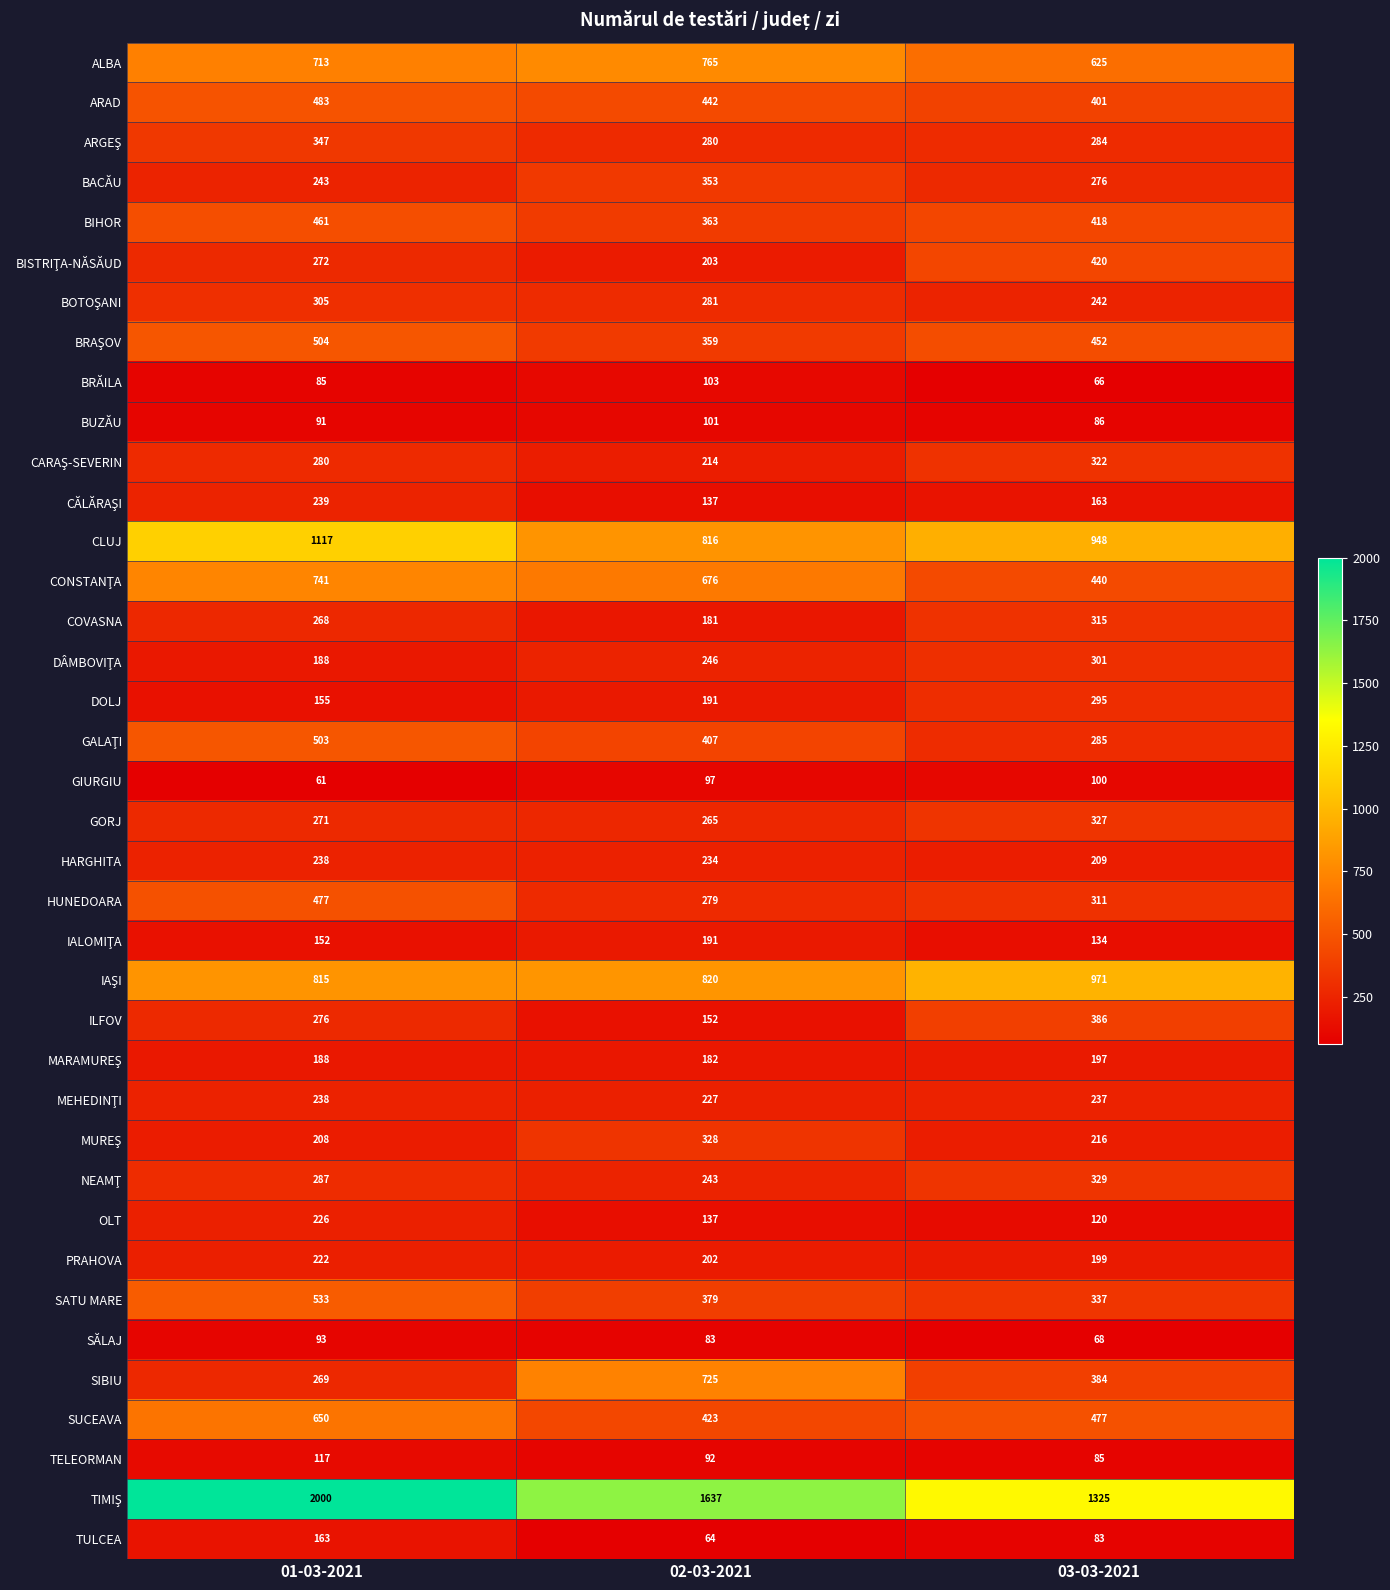

What is the total value across all series at 01-03-2021?

14479